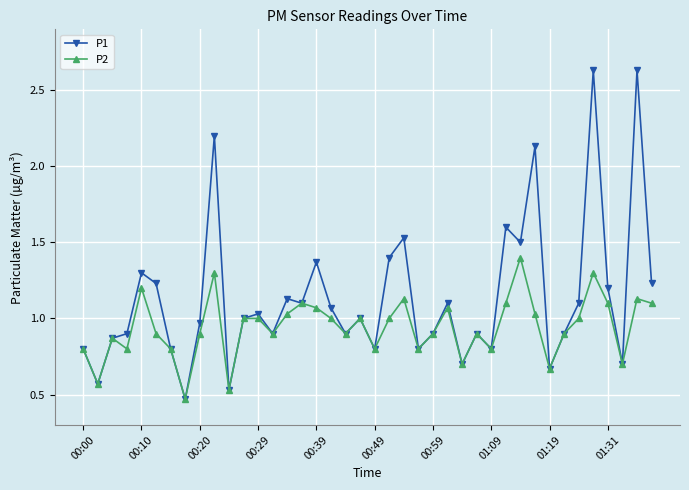

Which series has the largest total across all categories?

P1